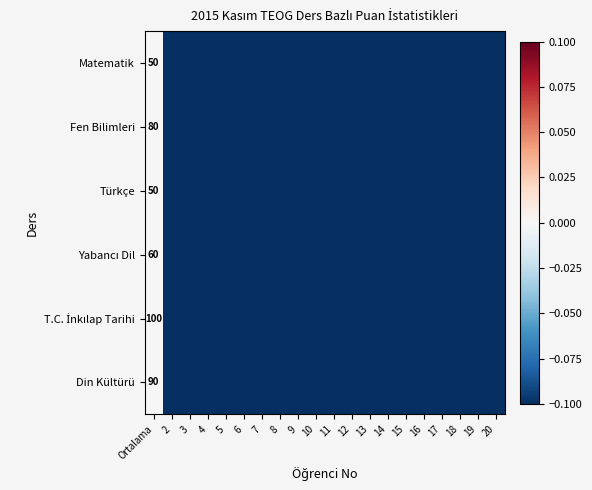

What is the difference between the highest and lowest values at Ortalama?

50